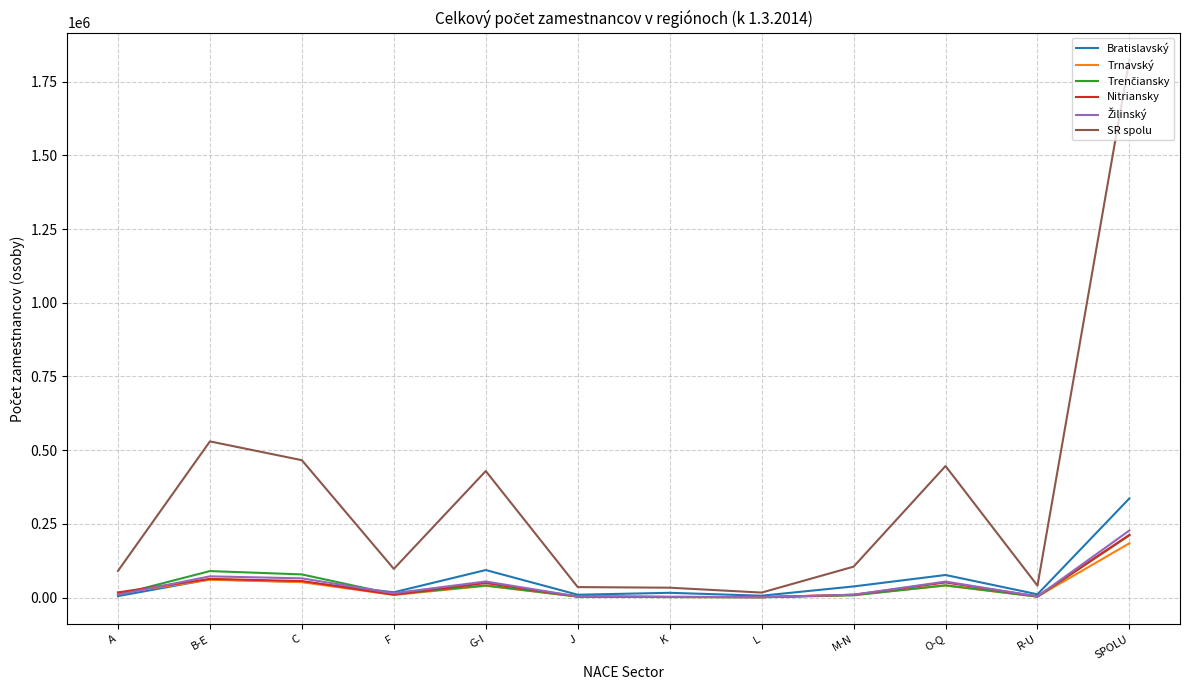

Which series has the largest range (max minus min)?

SR spolu